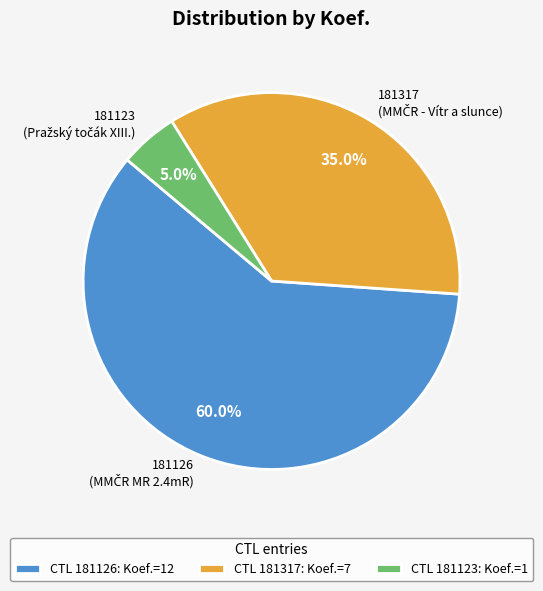

To the nearest percent, what portion does 181126 represent?

60%